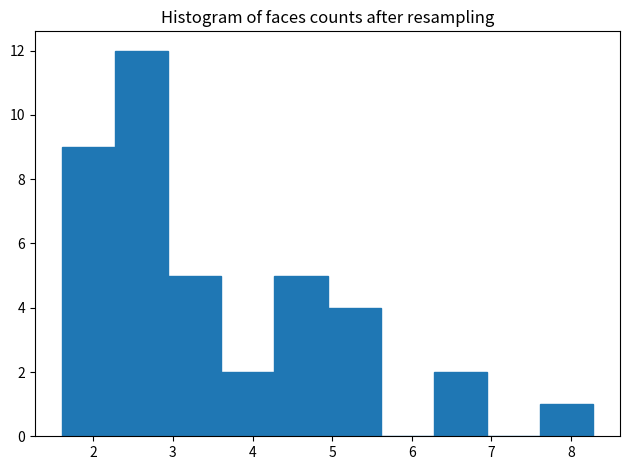

Reading left to right, transcribe this chart: for each bar, give the range it covers on the x-axis and its height. Neither the bar edges nor the heights are printed on the chart, so give them approximately, as read against the axes.

1.6 to 2.3: 9
2.3 to 2.9: 12
2.9 to 3.6: 5
3.6 to 4.3: 2
4.3 to 4.9: 5
4.9 to 5.6: 4
5.6 to 6.3: 0
6.3 to 6.9: 2
6.9 to 7.6: 0
7.6 to 8.3: 1